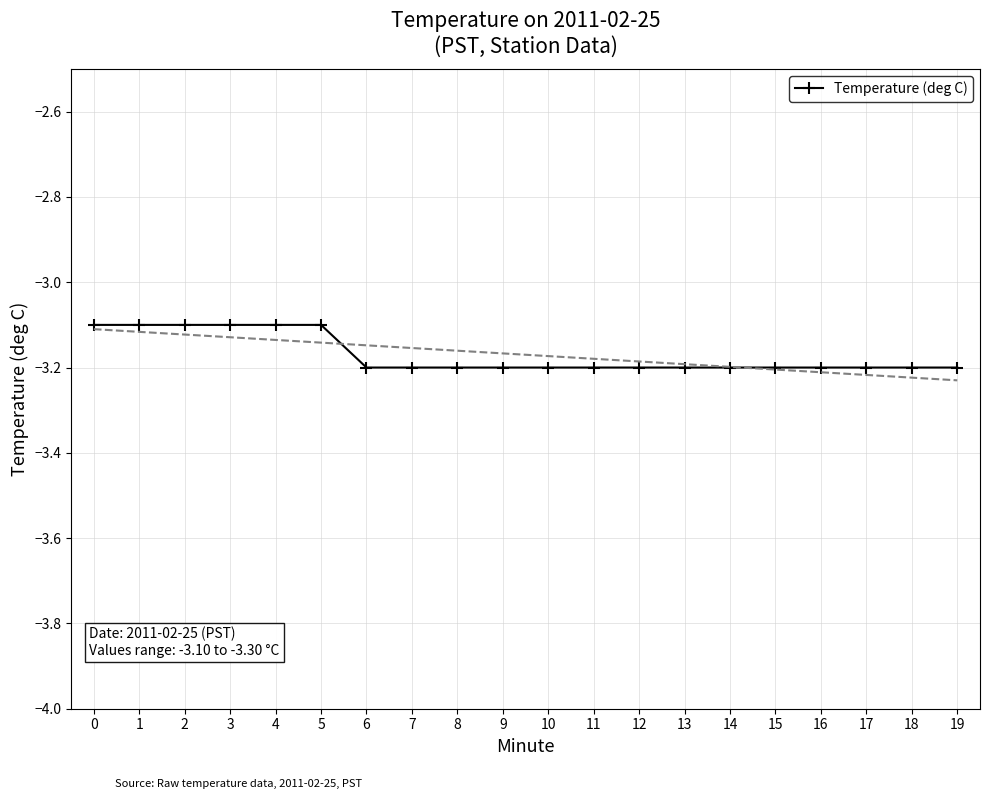

What is the sum of all values?

-63.4